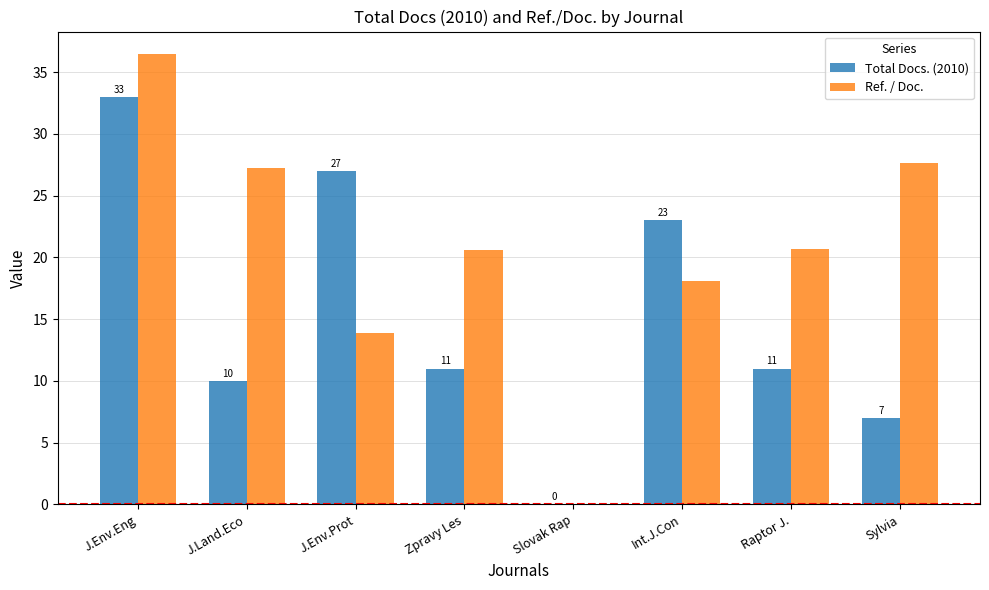

Where does the Total Docs. (2010) series first go above 11?

J.Env.Eng